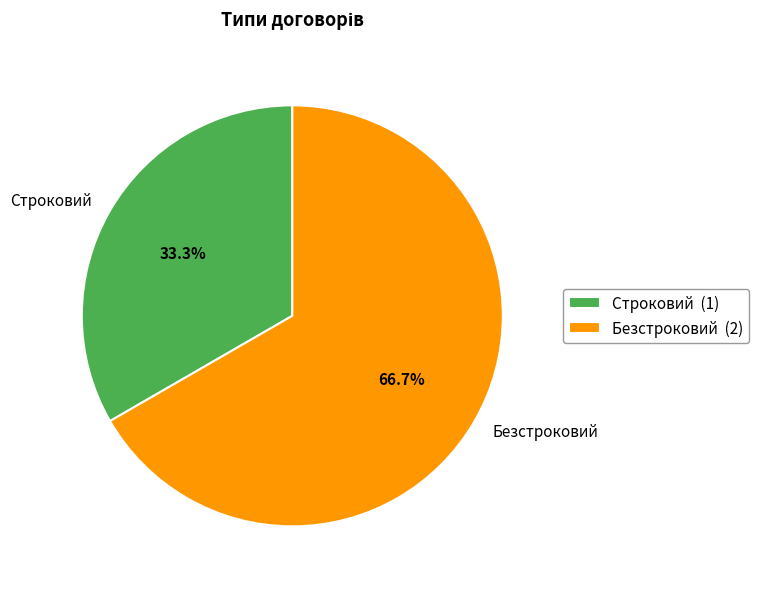

Is Строковий the majority of the pie?

No